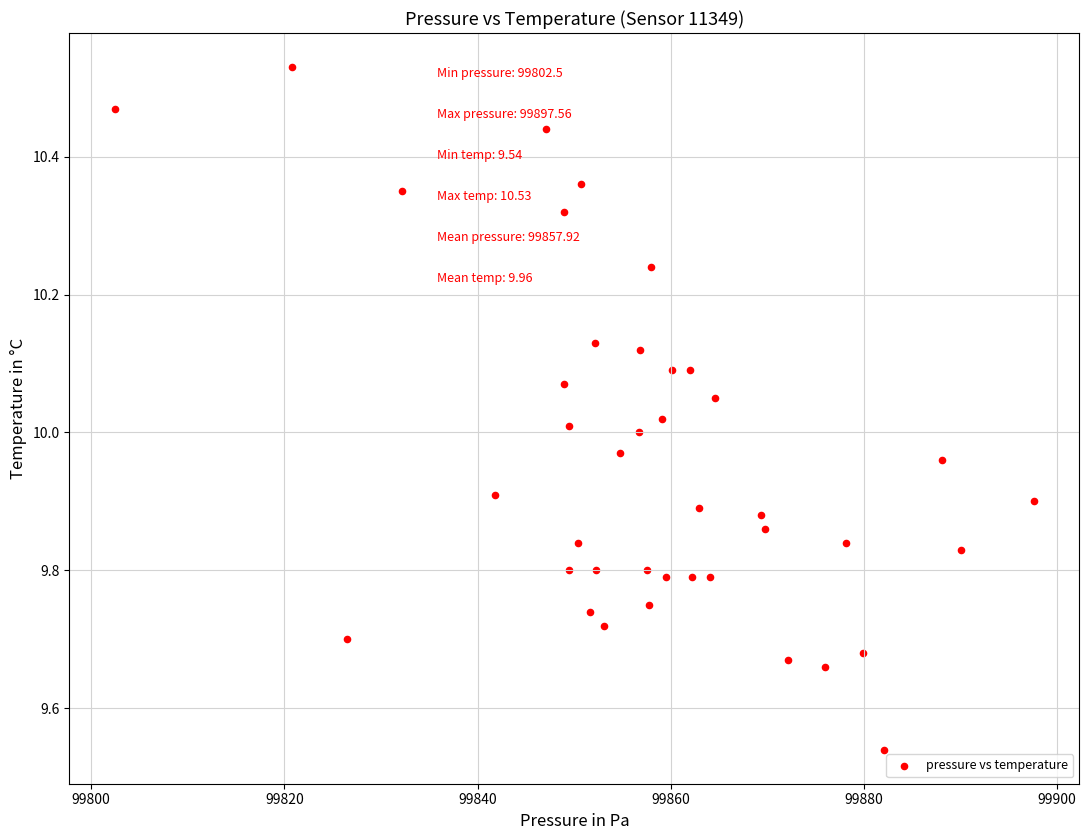

Count the number of points in this scatter plot.

40